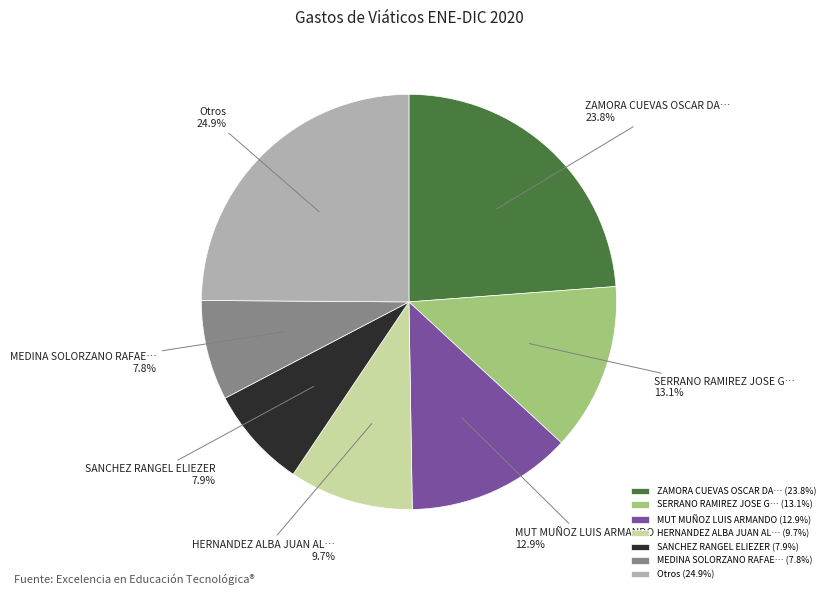

How many segments does this pie chart have?

7